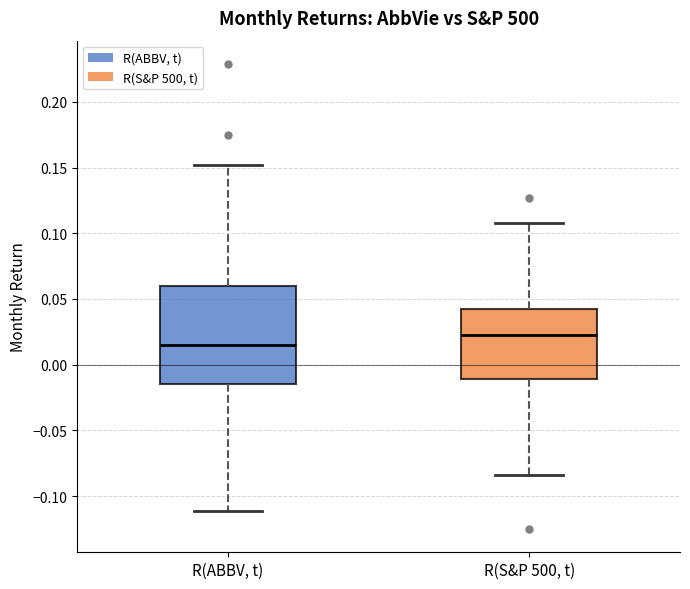

Reading left to right, read every box against the y-axis: the position of its median line, the range the box covers, and the ends of its whiskers. The values are not printed on the chart, so give them approximately, as read against the axis.

R(ABBV, t): median 0.015, box -0.015 to 0.060, whiskers -0.110 to 0.150
R(S&P 500, t): median 0.020, box -0.010 to 0.040, whiskers -0.085 to 0.110